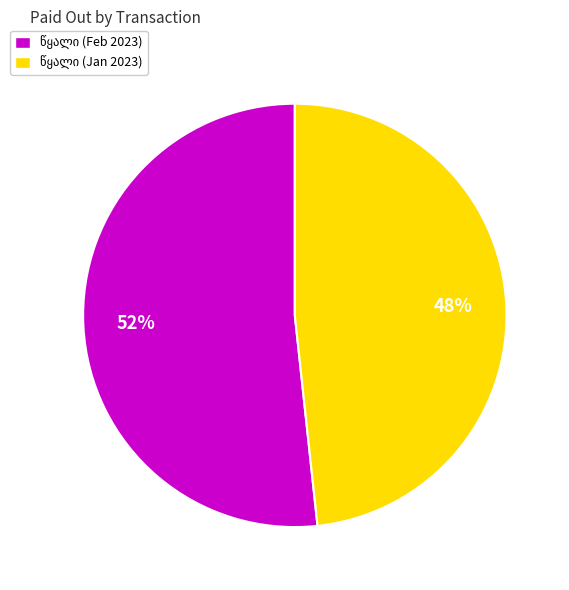

Is there a majority slice in this chart?

Yes